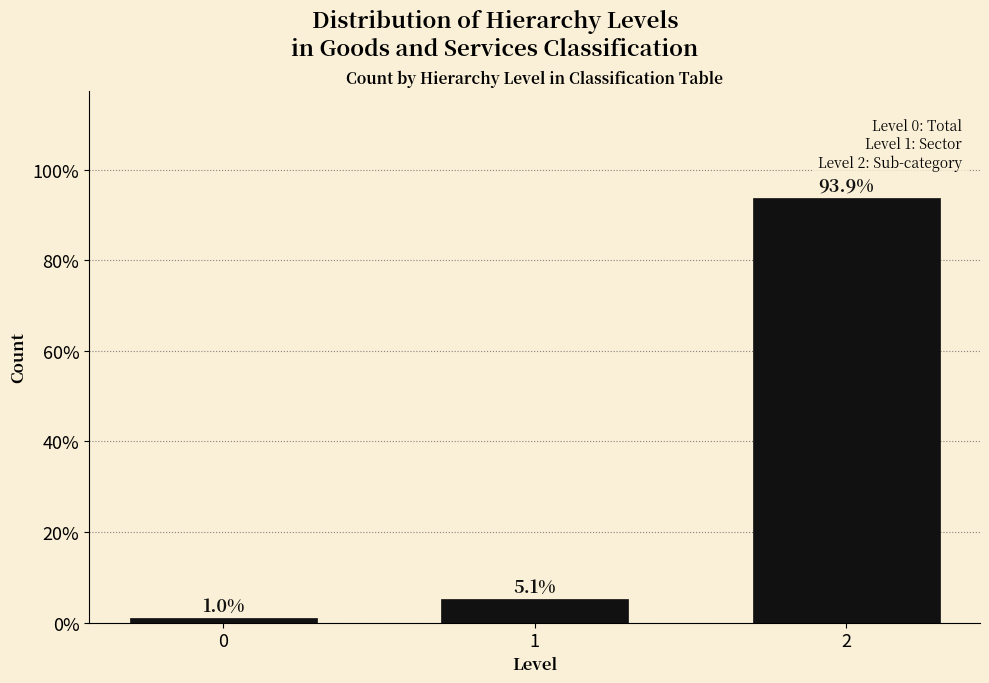

Reading left to right, transcribe all the data shown in this chart.

0=1.0	1=5.1	2=93.9